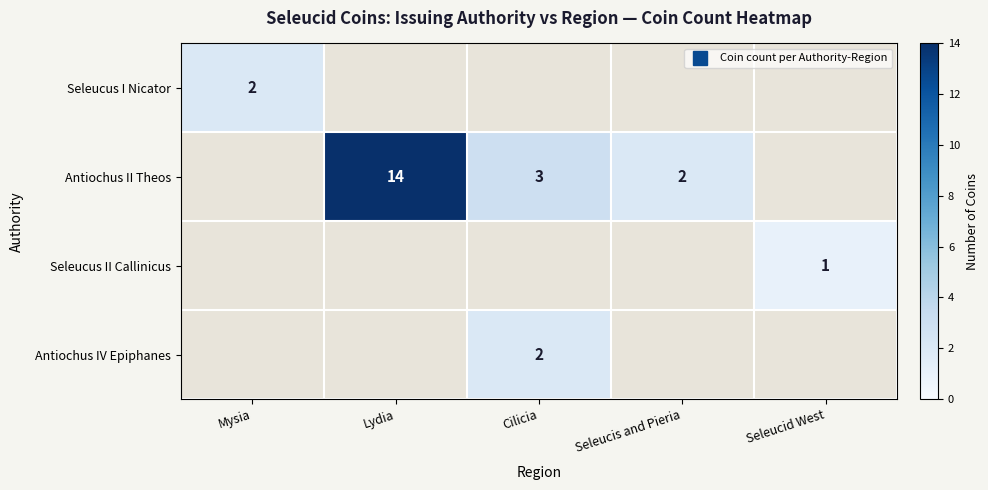

The Antiochus IV Epiphanes series shows -1 at Seleucid West. True or false?

False